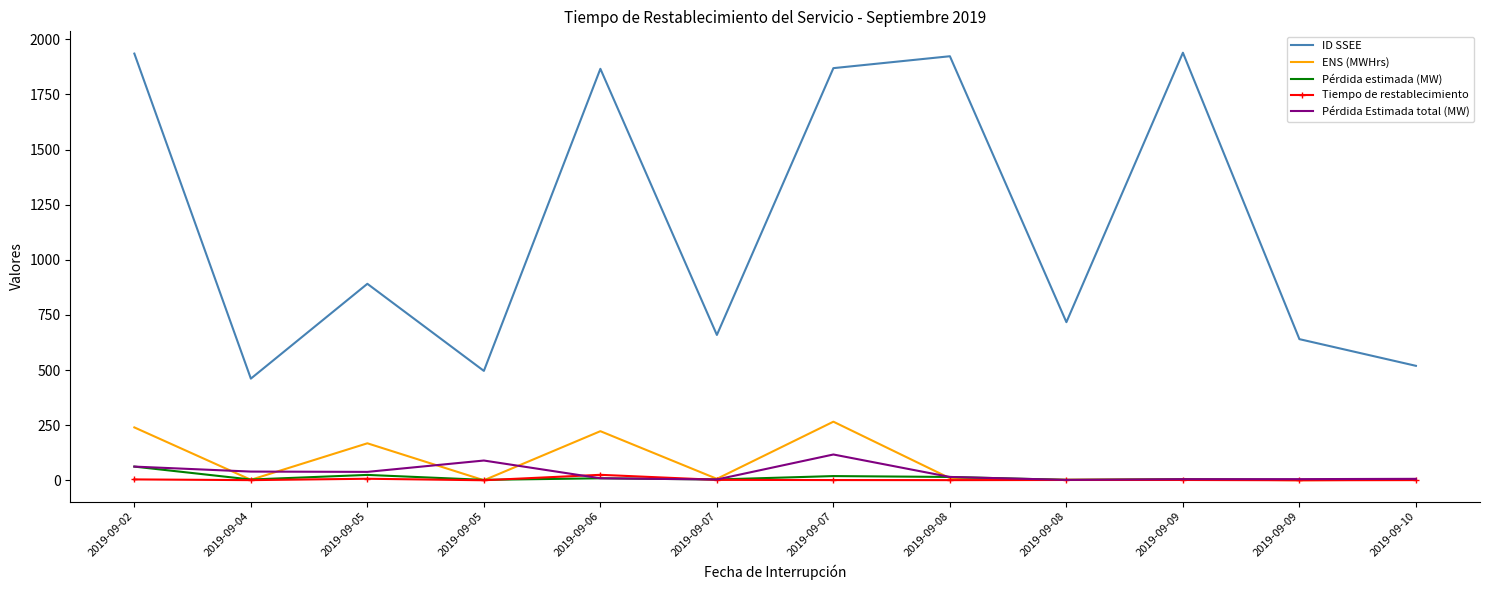

What are all the series names shown in the legend?

ID SSEE, ENS (MWHrs), Pérdida estimada (MW), Tiempo de restablecimiento, Pérdida Estimada total (MW)